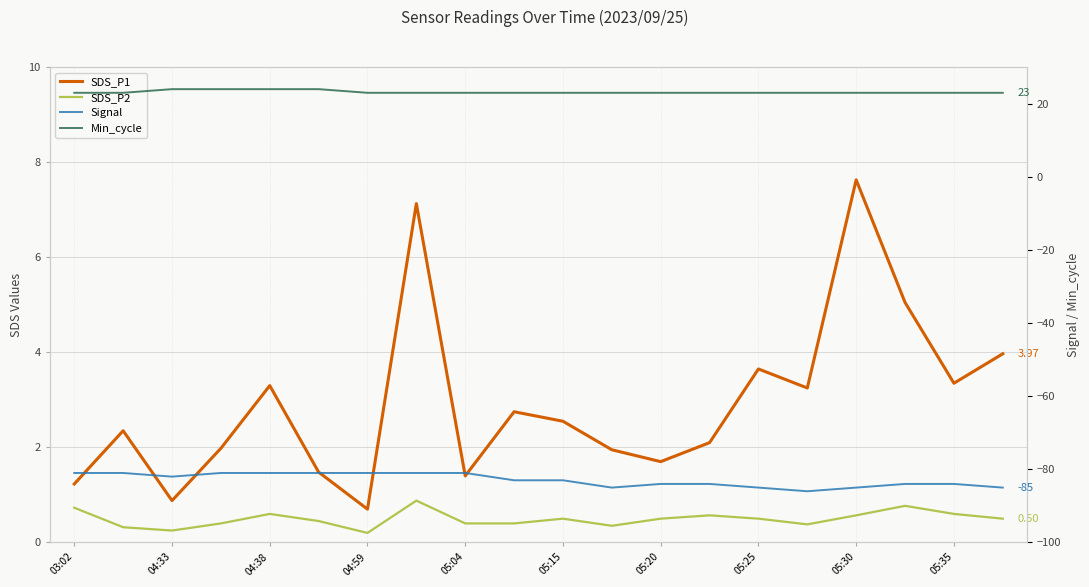

How many distinct data groups are displayed?

4